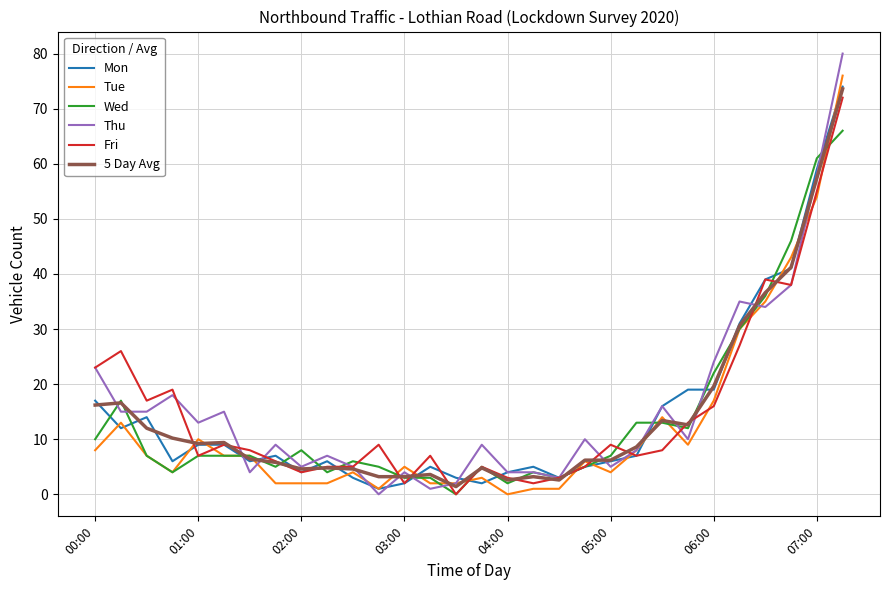

What is the greatest value displayed?

80.0